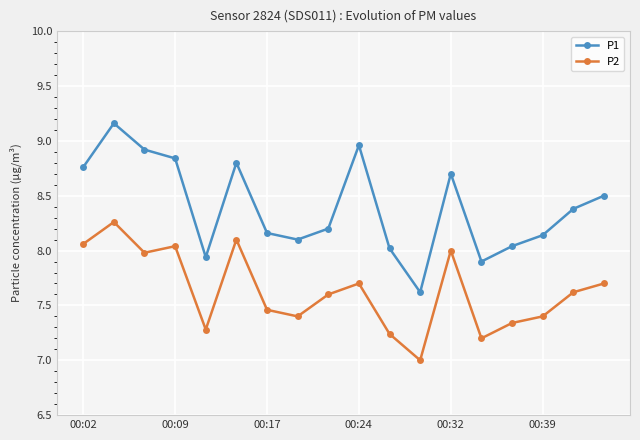

Which series has the largest total across all categories?

P1